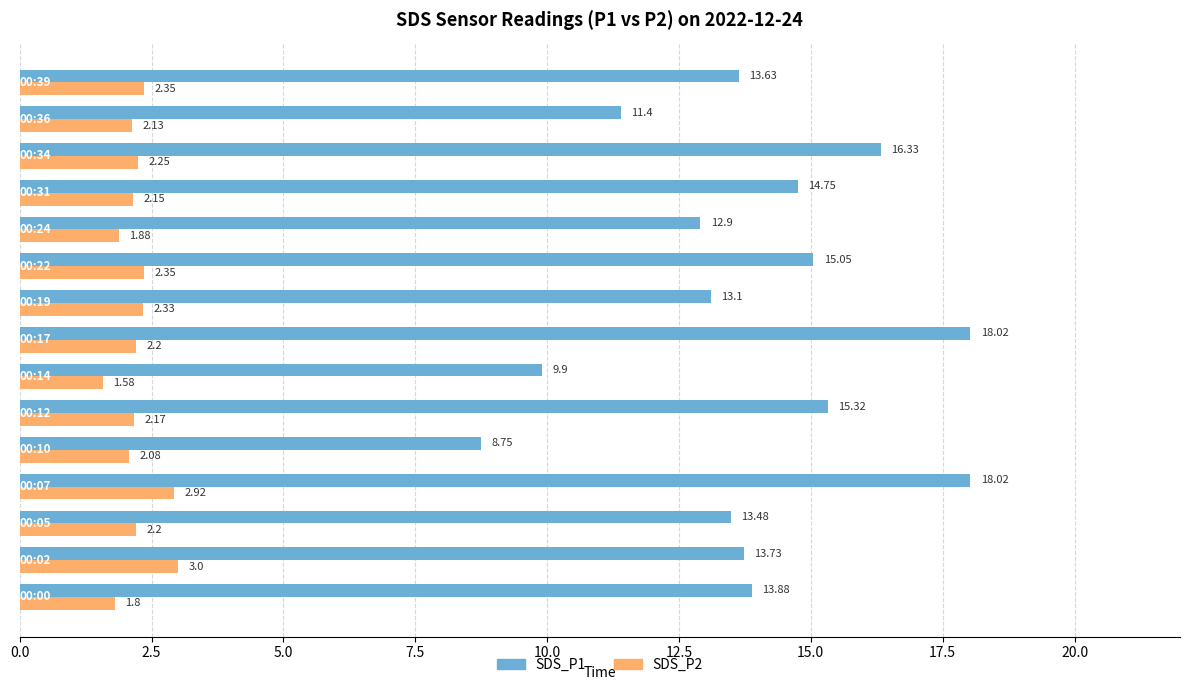

Which series has the widest spread of values?

SDS_P1